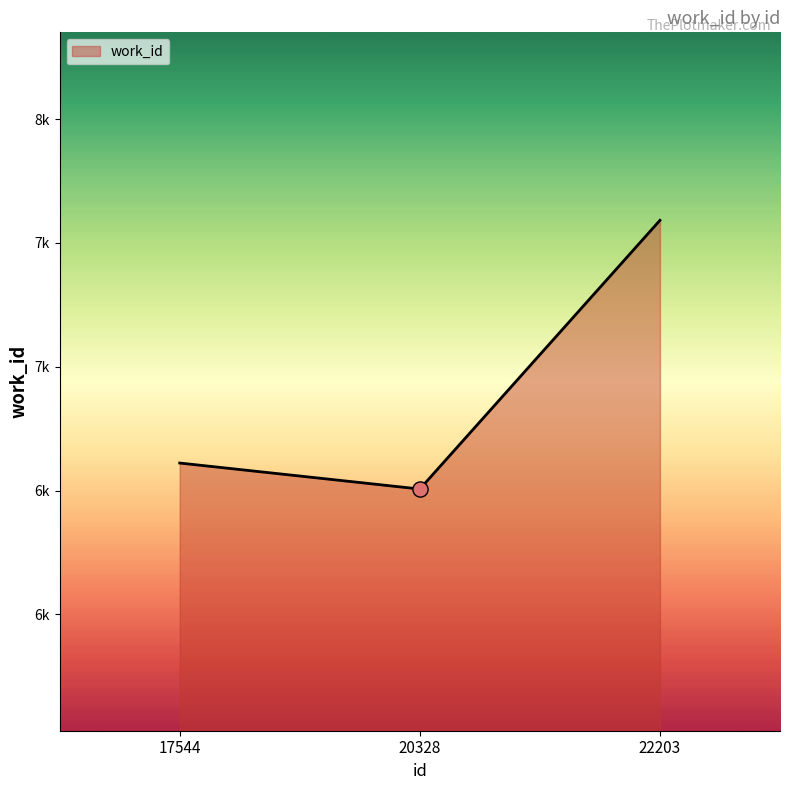

Between 17544 and 22203, which is larger?

22203